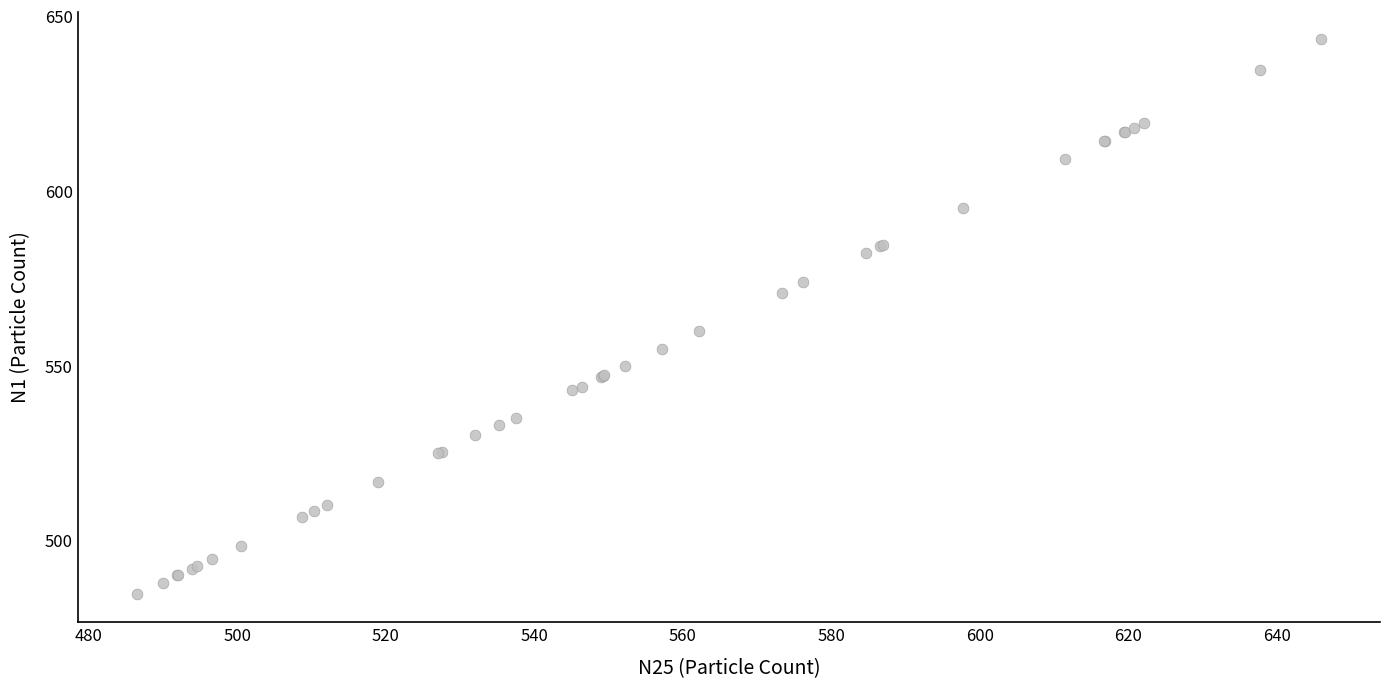

What Y value in the scatter plot is closest to 563?

559.8